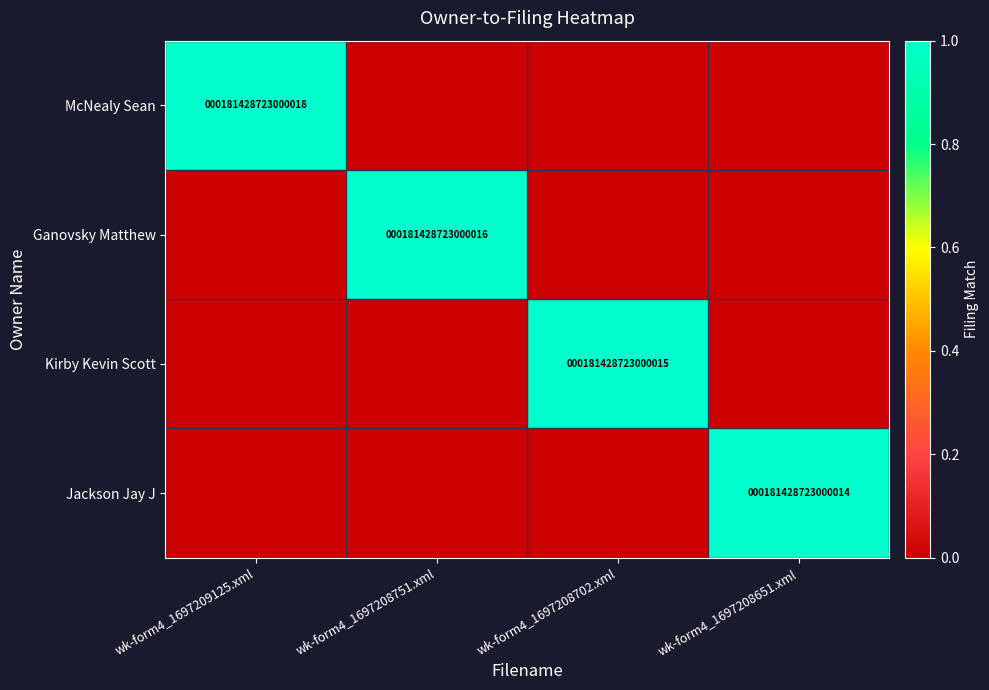

What is the difference between the highest and lowest values at wk-form4_1697208751.xml?

1